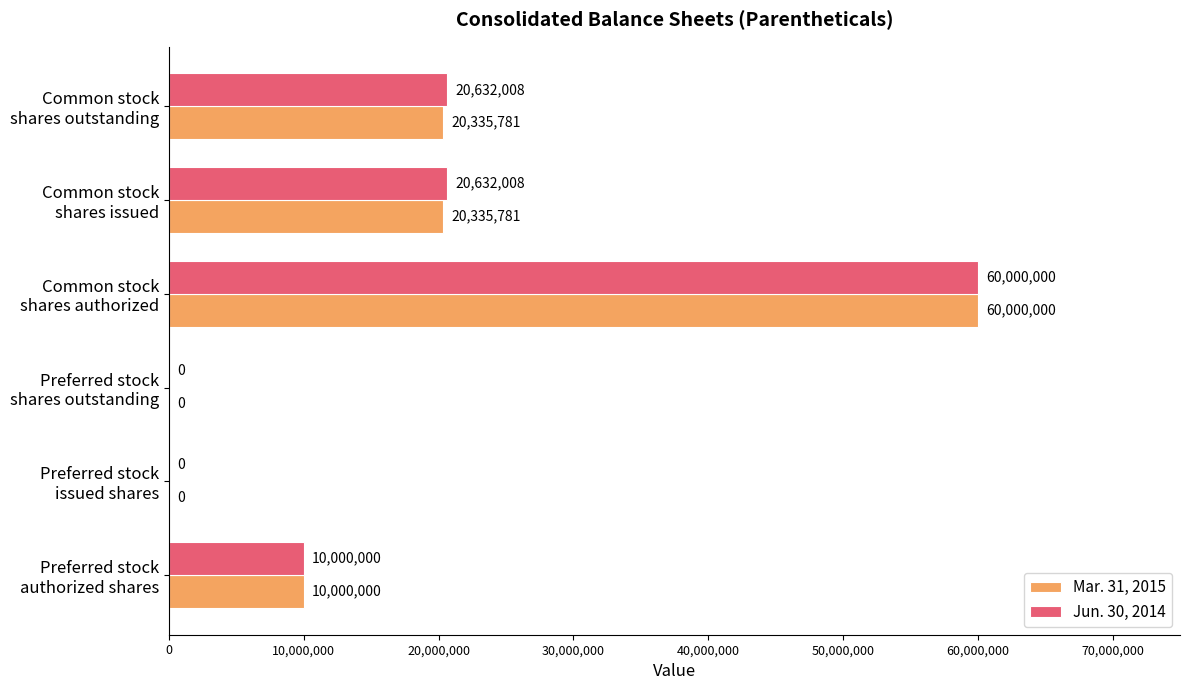

How many distinct data groups are displayed?

2